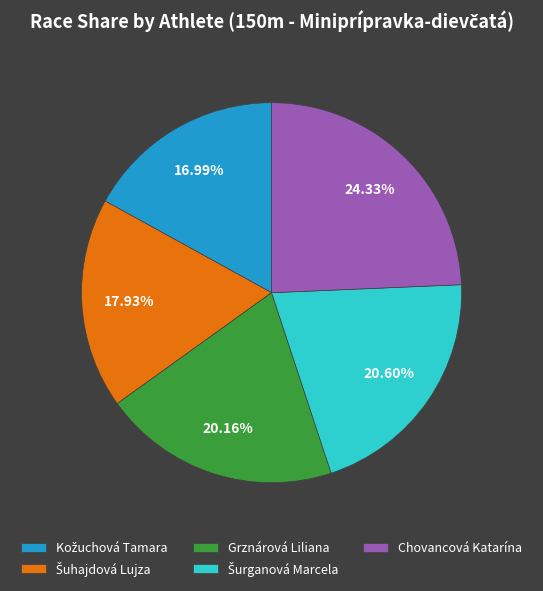

Is there a majority slice in this chart?

No